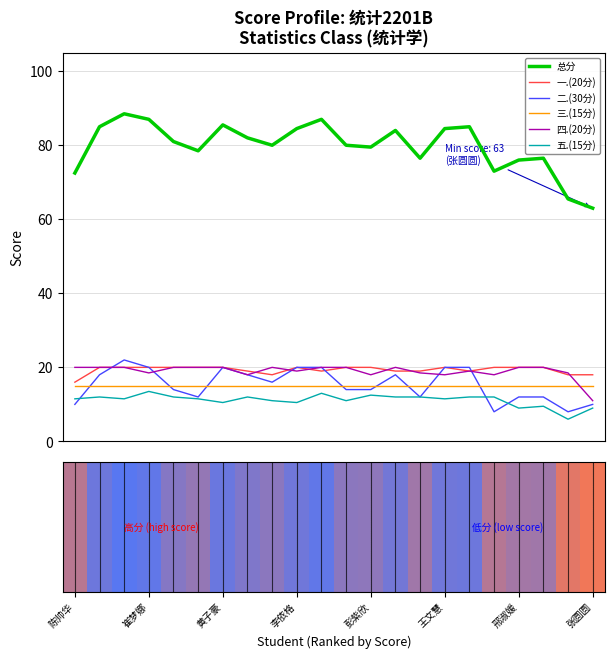

The 五.(15分) series shows 12.0 at 17. True or false?

True